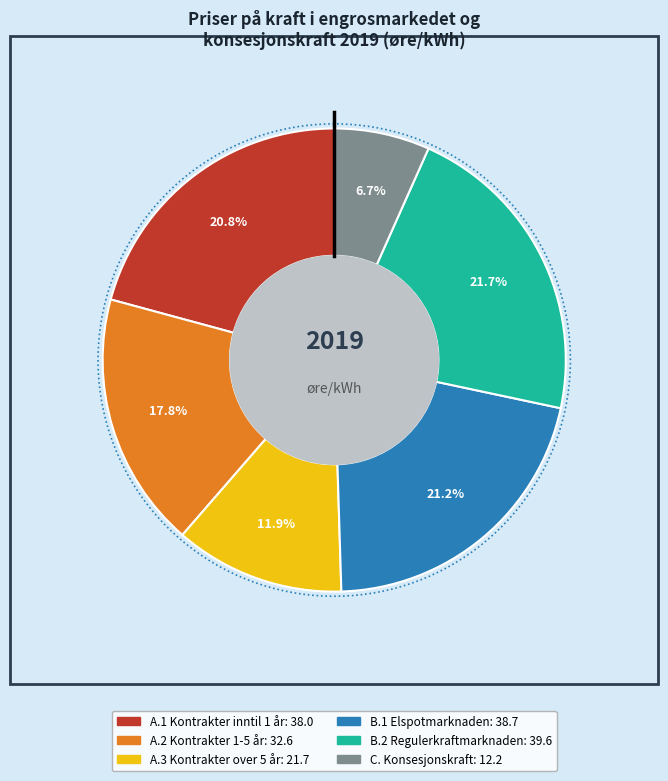

Does any single category account for the majority?

No